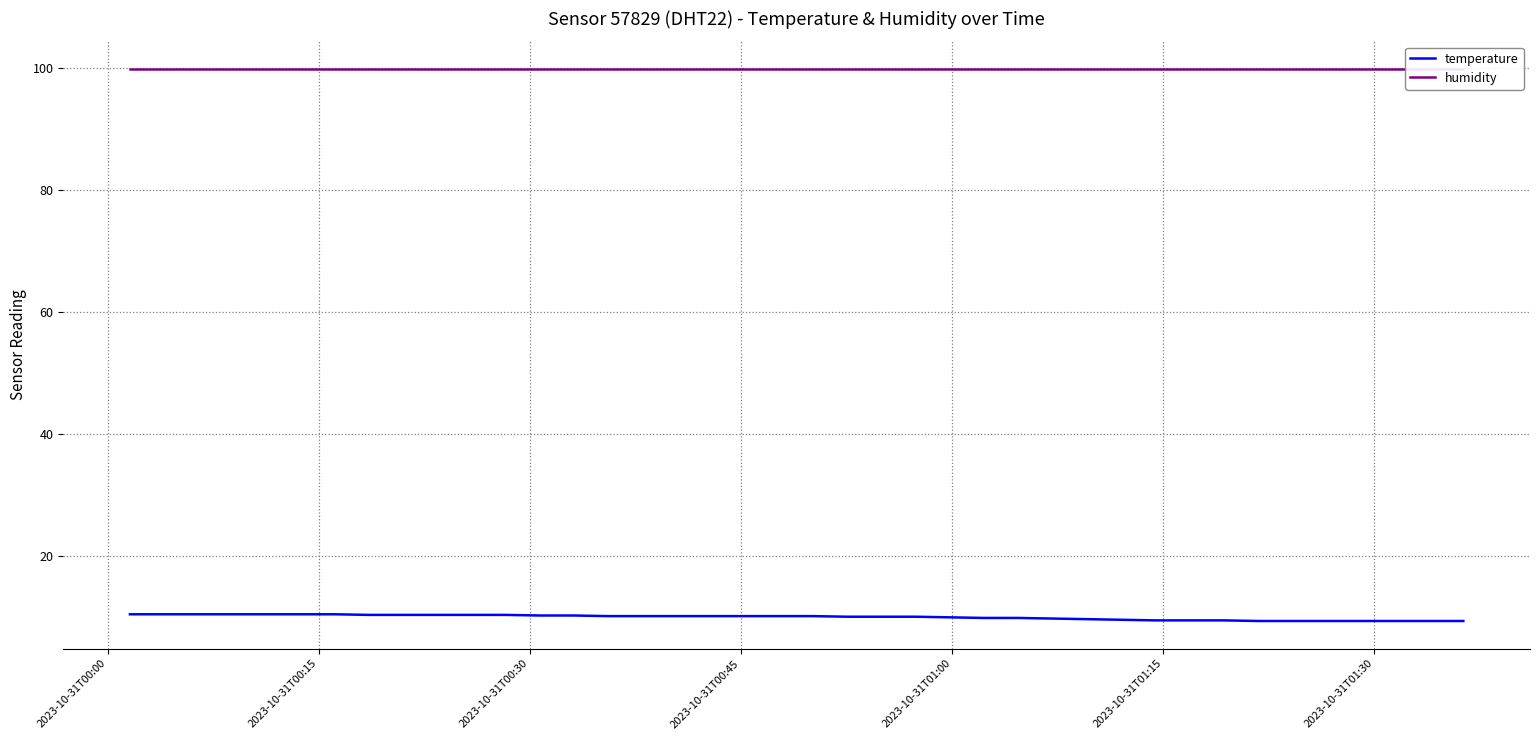

Which series has the widest spread of values?

temperature